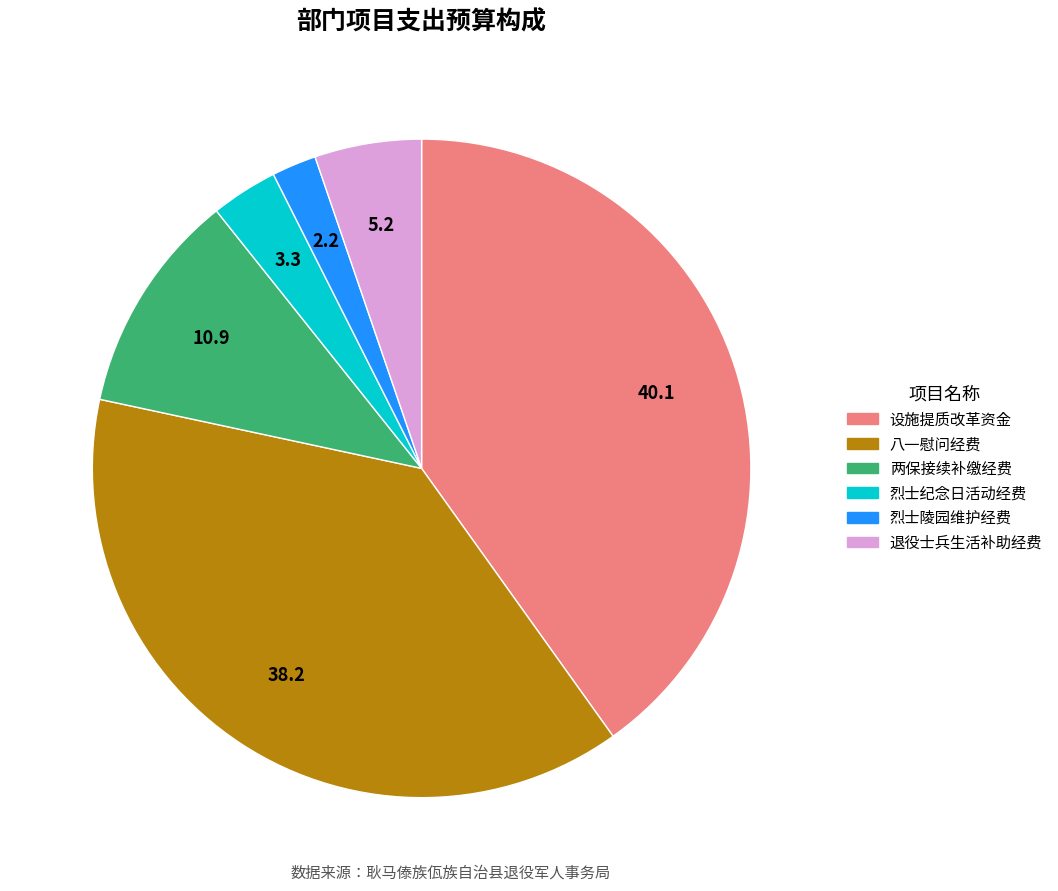

Is there any slice that represents more than half of the pie?

No